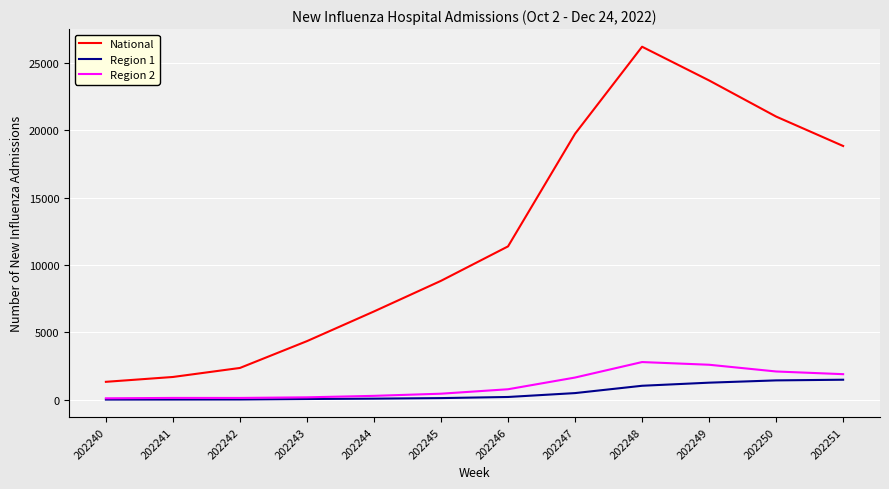

Does the chart have visible grid lines?

Yes